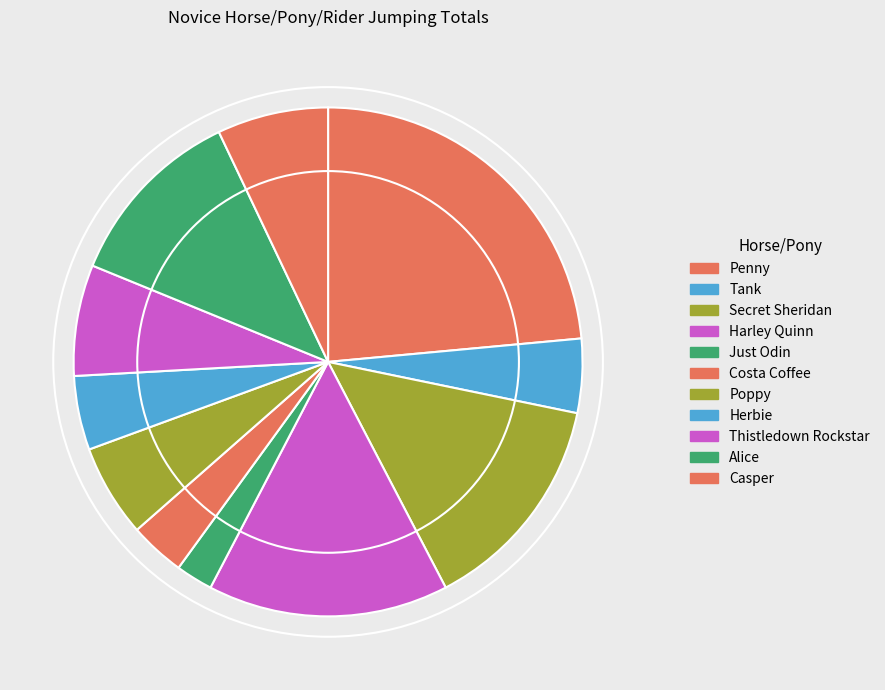

Which slice is the largest?

Penny